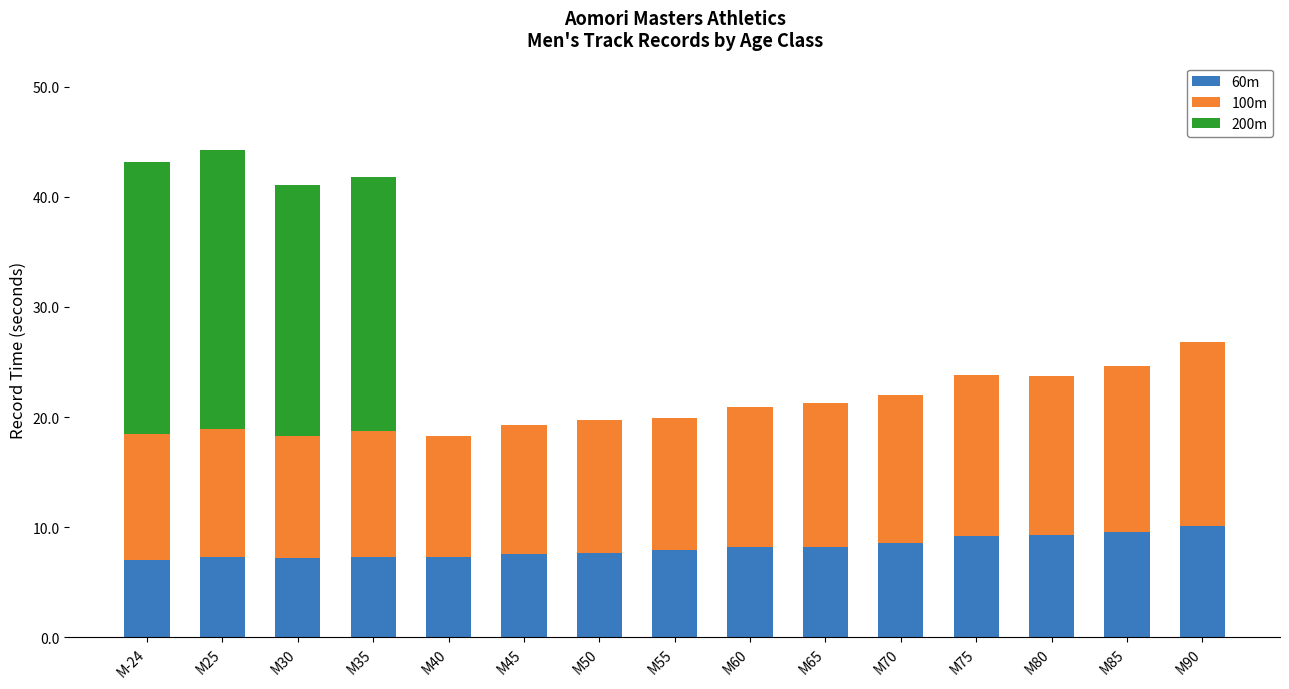

Is it true that 60m equals 3.4 at M30?

False